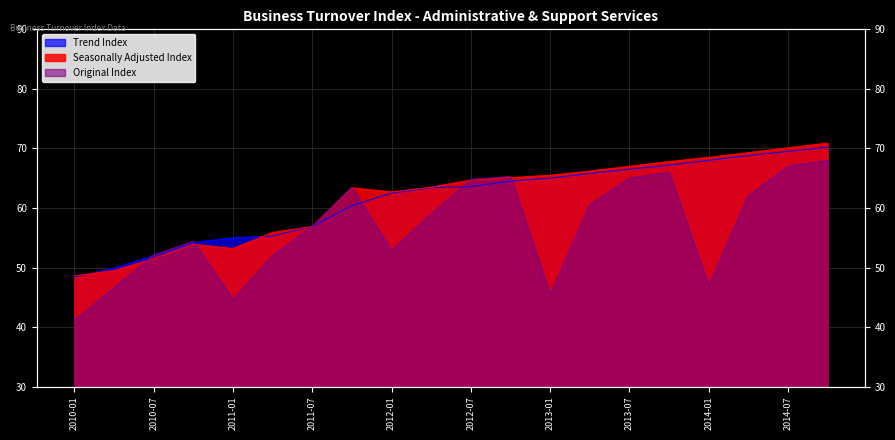

How many lines are shown in the chart?

3